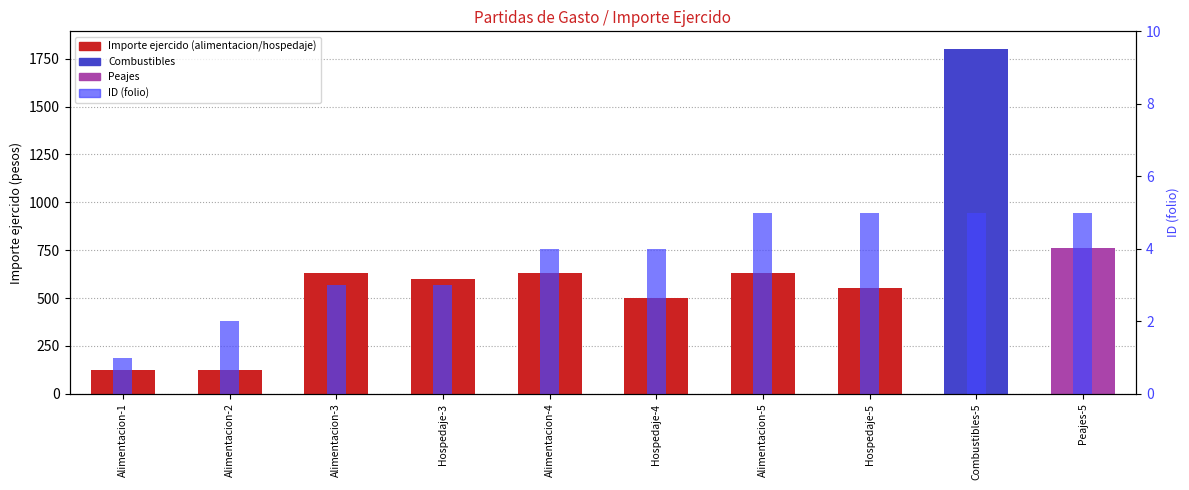

What is the difference between the maximum and minimum values in the Importe ejercido series?

1677.2